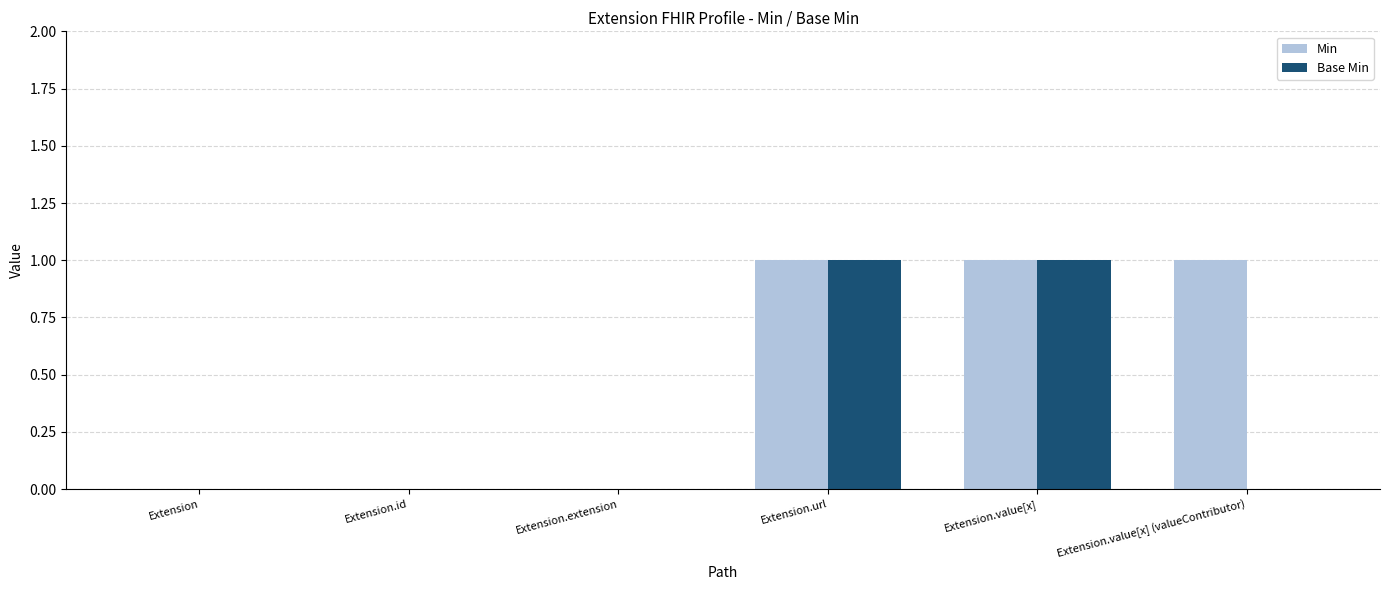

Which series has the largest total across all categories?

Min